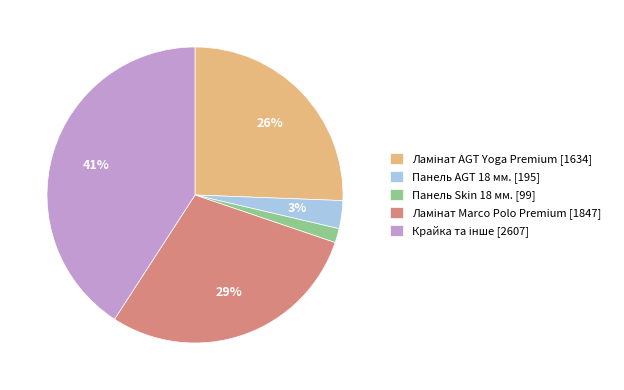

How many slices are in this pie chart?

5